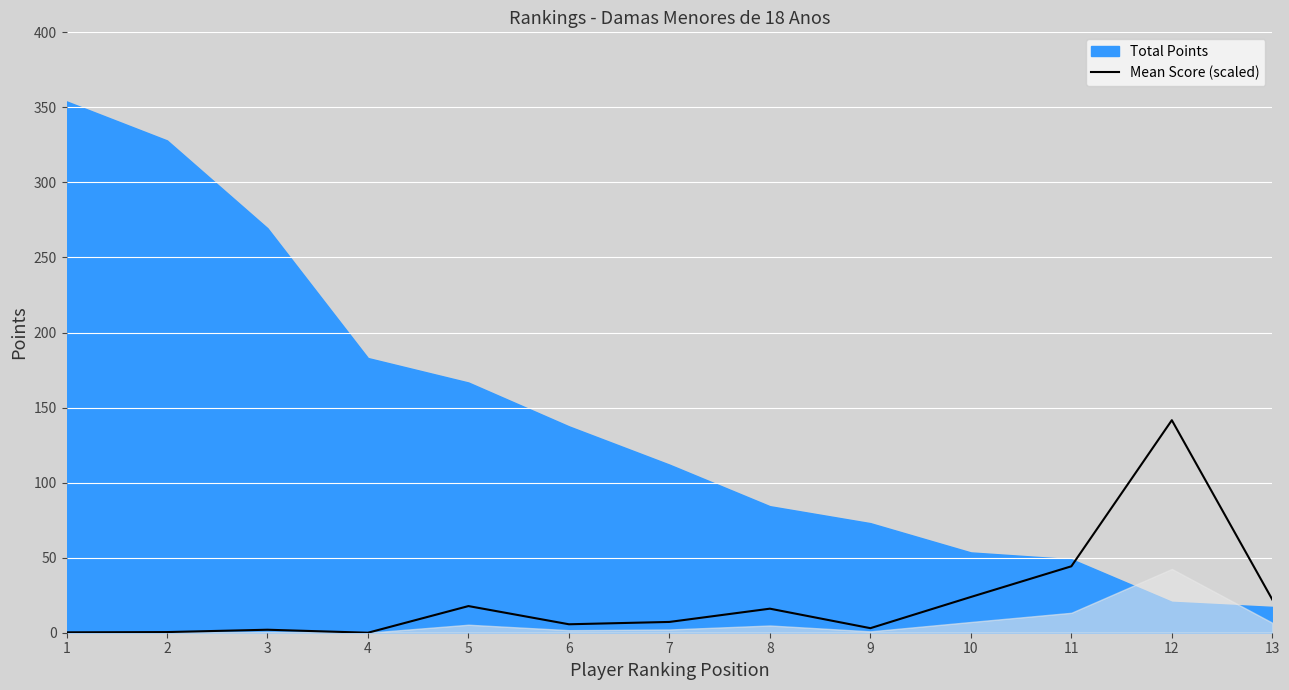

True or false: the data shows 3.0 at 9.

True